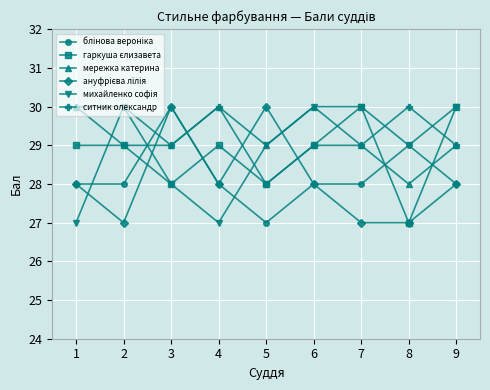

Is it true that ситник олександр equals 50 at 3?

False